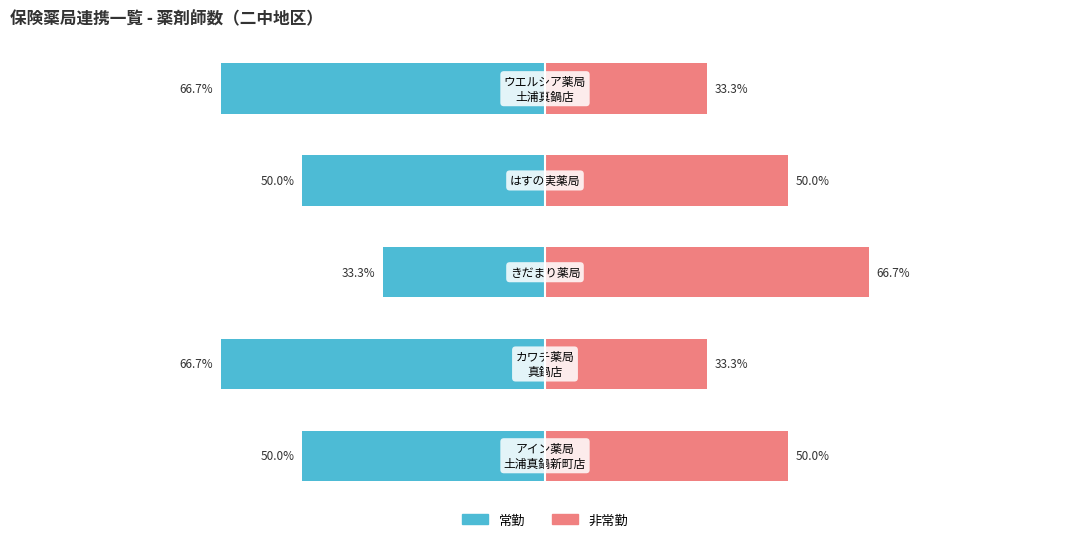

Rank the series by their maximum value, from highest to lowest.

非常勤, 常勤